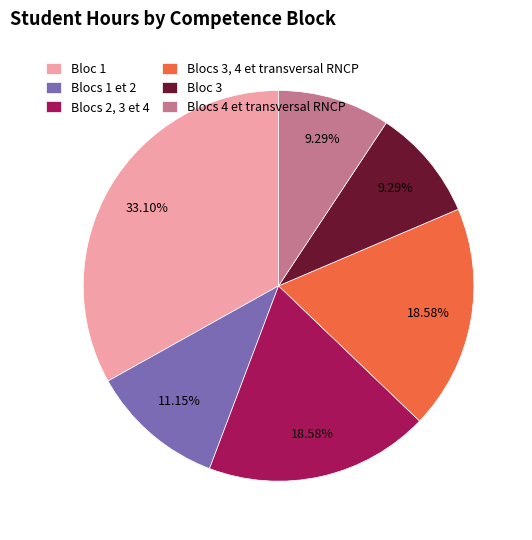

How many slices are in this pie chart?

6